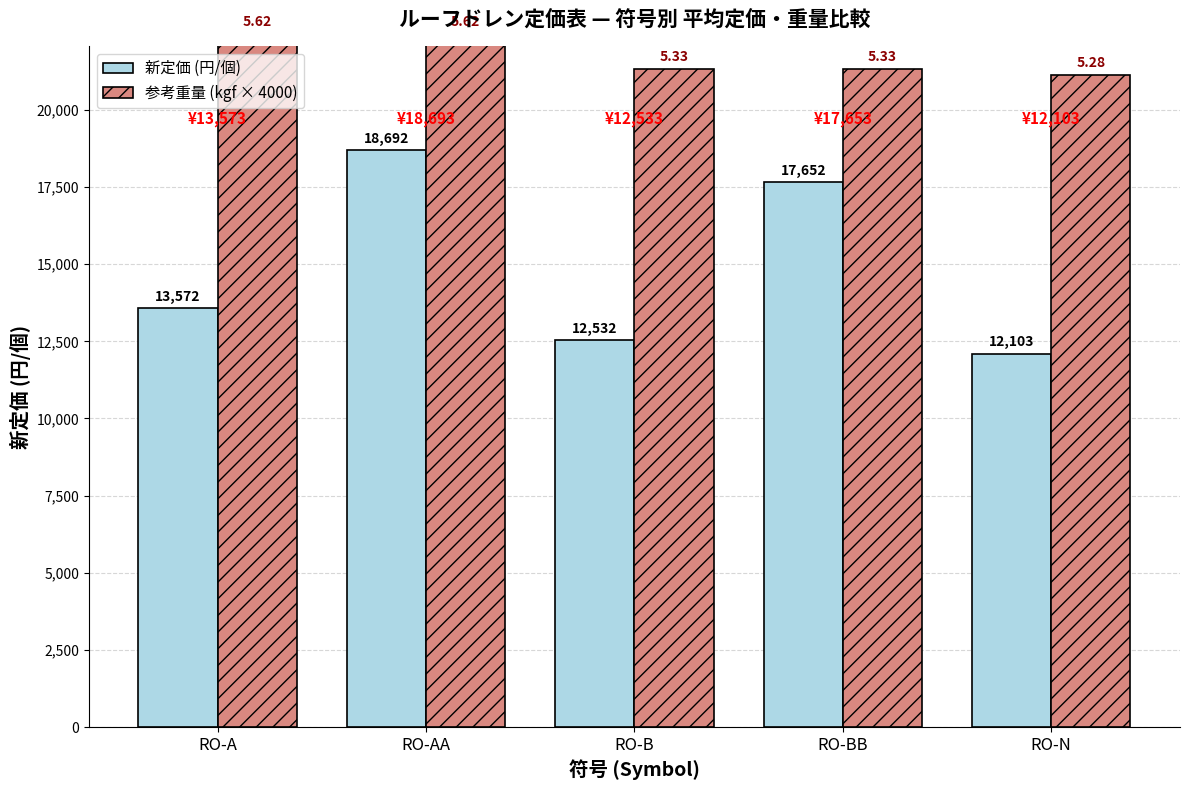

What is the label of the 3rd bar from the right?

RO-B